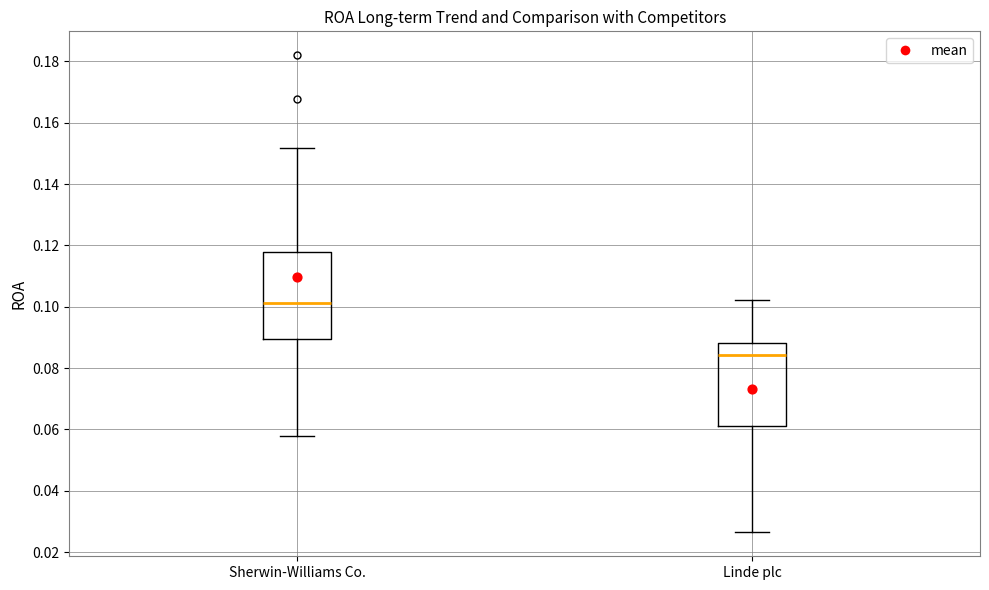

Where does the median line of the box for Linde plc sit on the y-axis? The values are not printed on the chart, so give them approximately, as read against the axis.

0.084